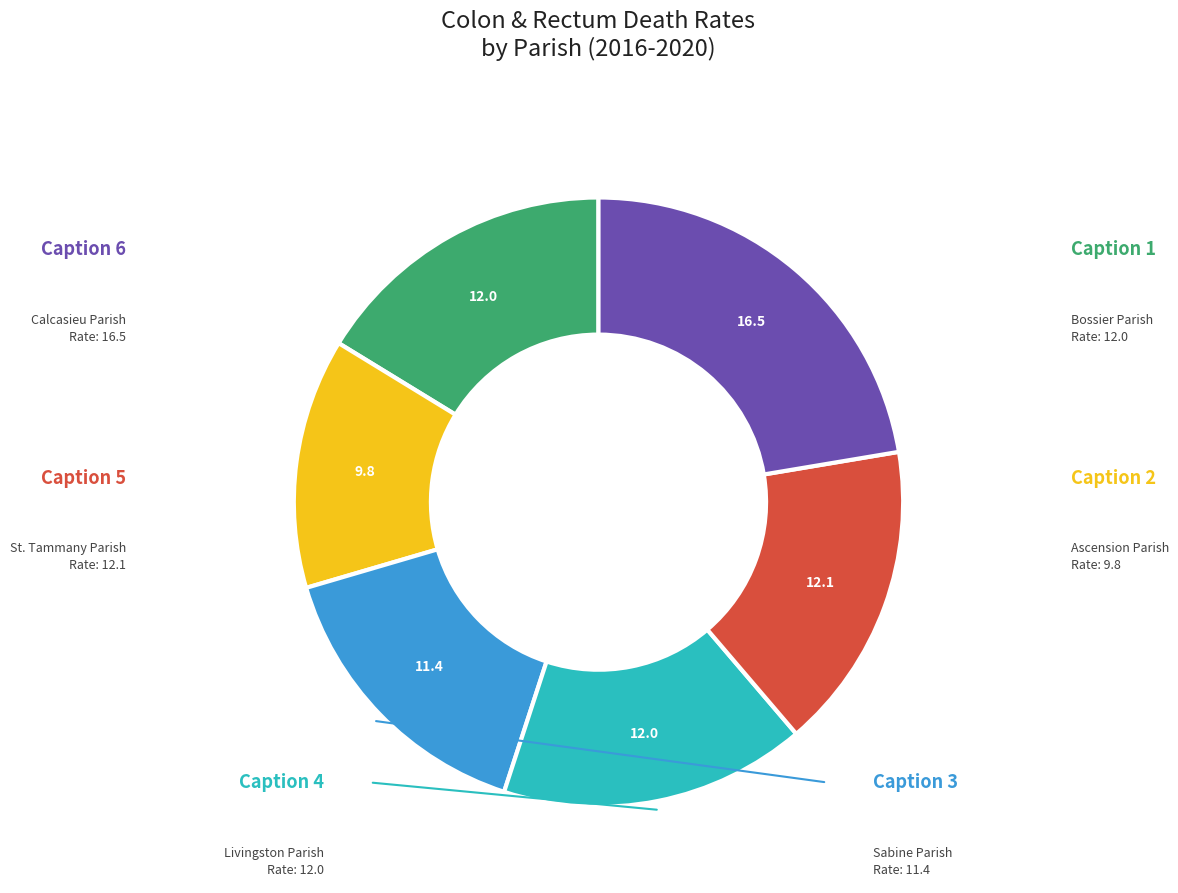

Is there any slice that represents more than half of the pie?

No